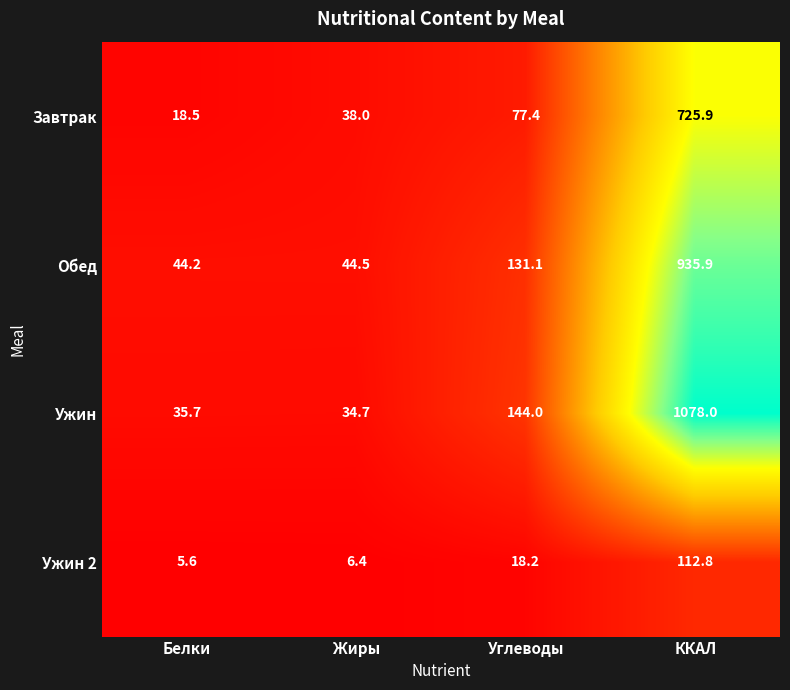

Where does the Завтрак series first go above 77?

Углеводы